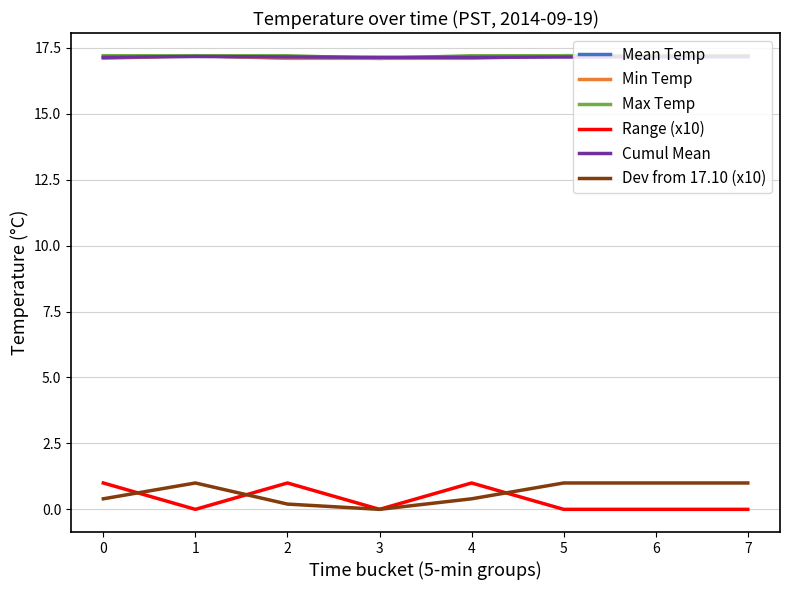

What is the highest value of the Range (x10) series?

1.0